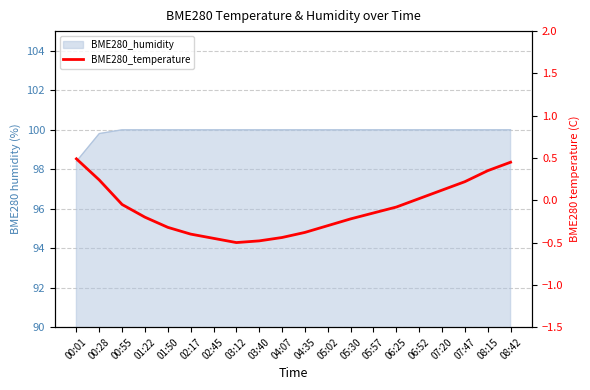

How many data points does each series have?

20